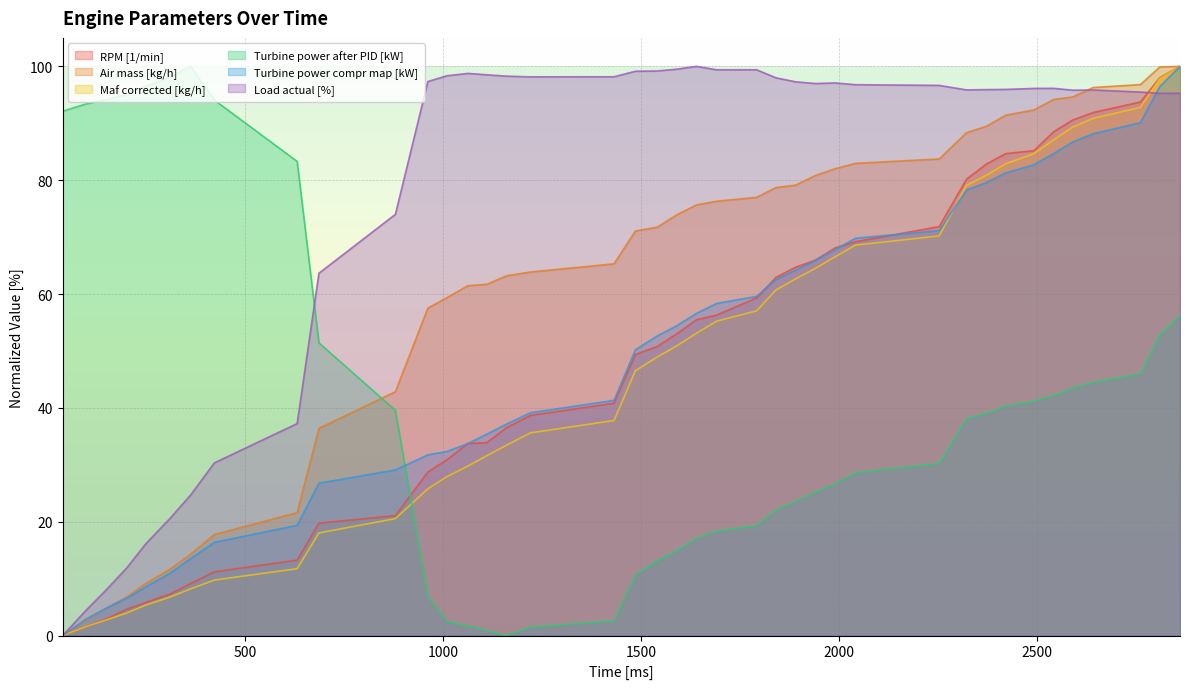

Where is Air mass [kg/h] nearest to the value 50?

880